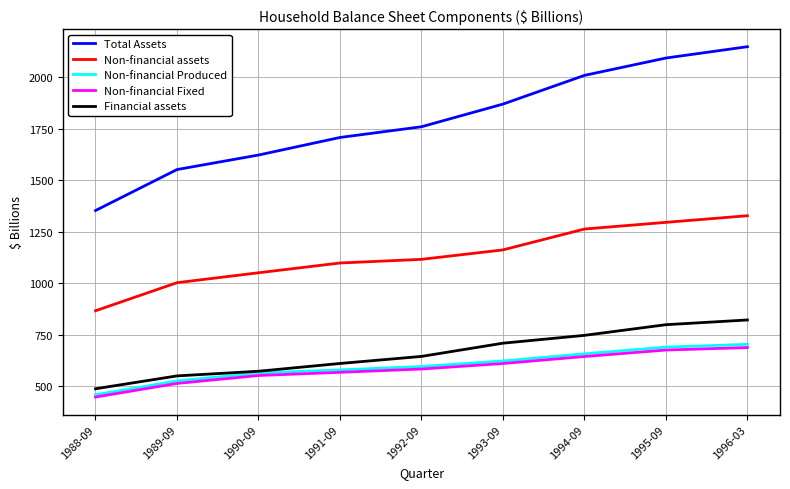

Which series changed the most between 1994-09 and 1996-03?

Total Assets